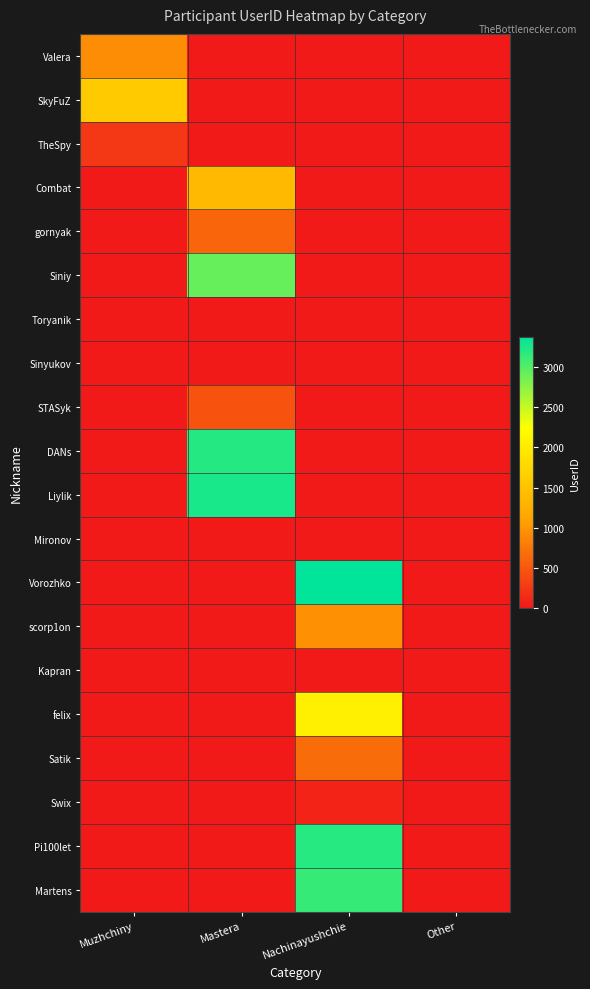

How many data points does each series have?

4